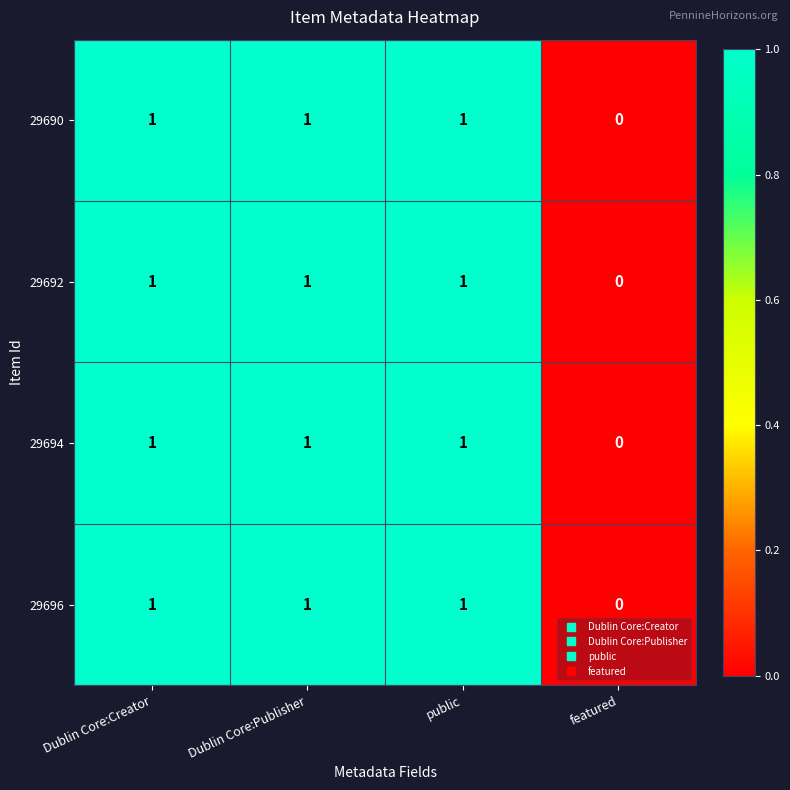

Is it true that 29694 equals 0 at Dublin Core:Creator?

False